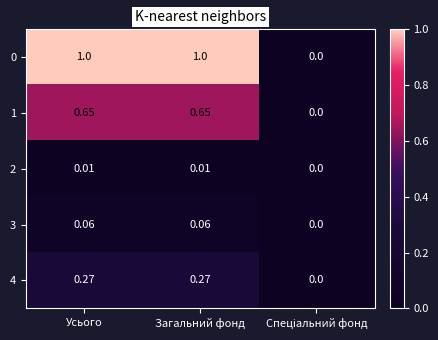

Rank the series at Спеціальний фонд from highest to lowest value.

0, 1, 2, 3, 4